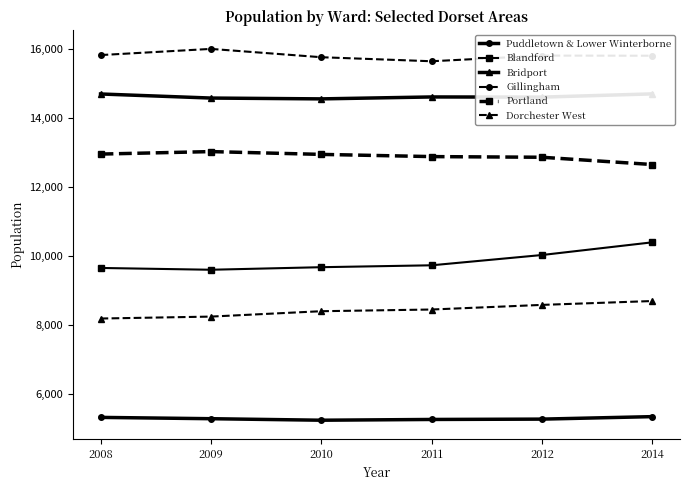

True or false: Puddletown & Lower Winterborne and Bridport intersect in this chart.

False